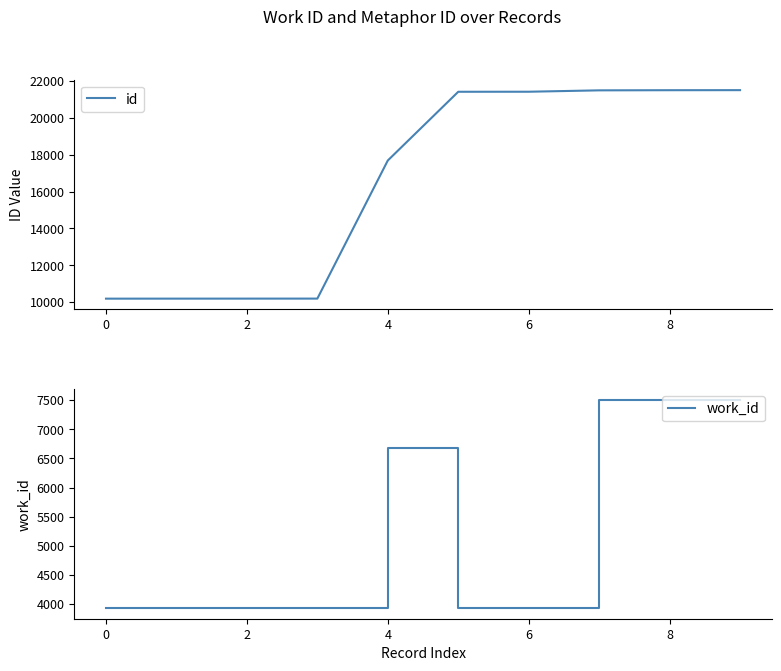

Which label corresponds to the largest value in the chart?

9